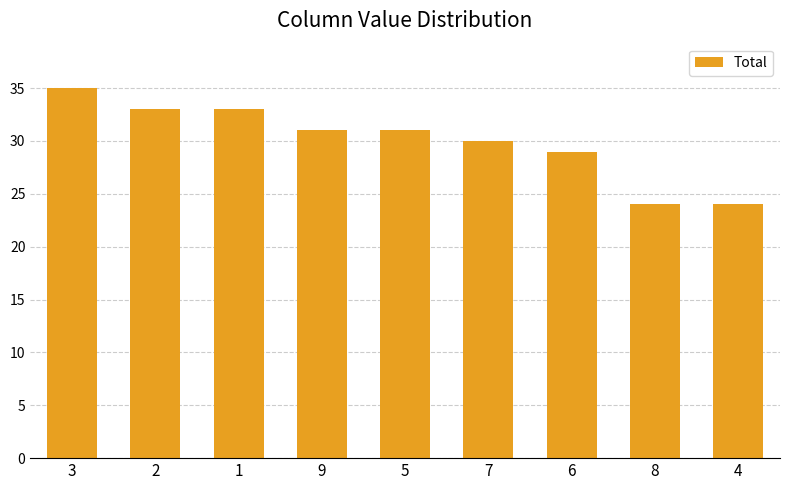

Which label corresponds to the largest value in the chart?

3